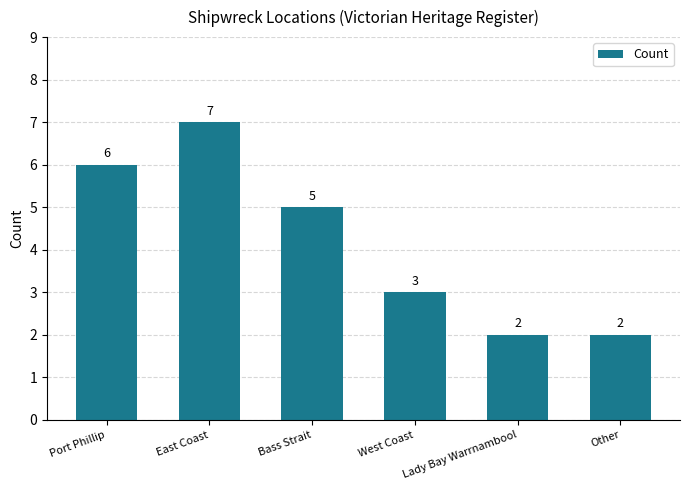

What is the greatest value displayed?

7